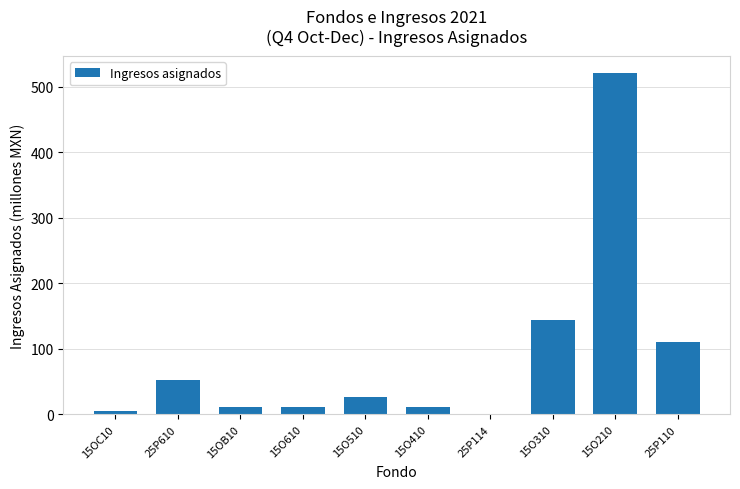

Are the bars horizontal?

No